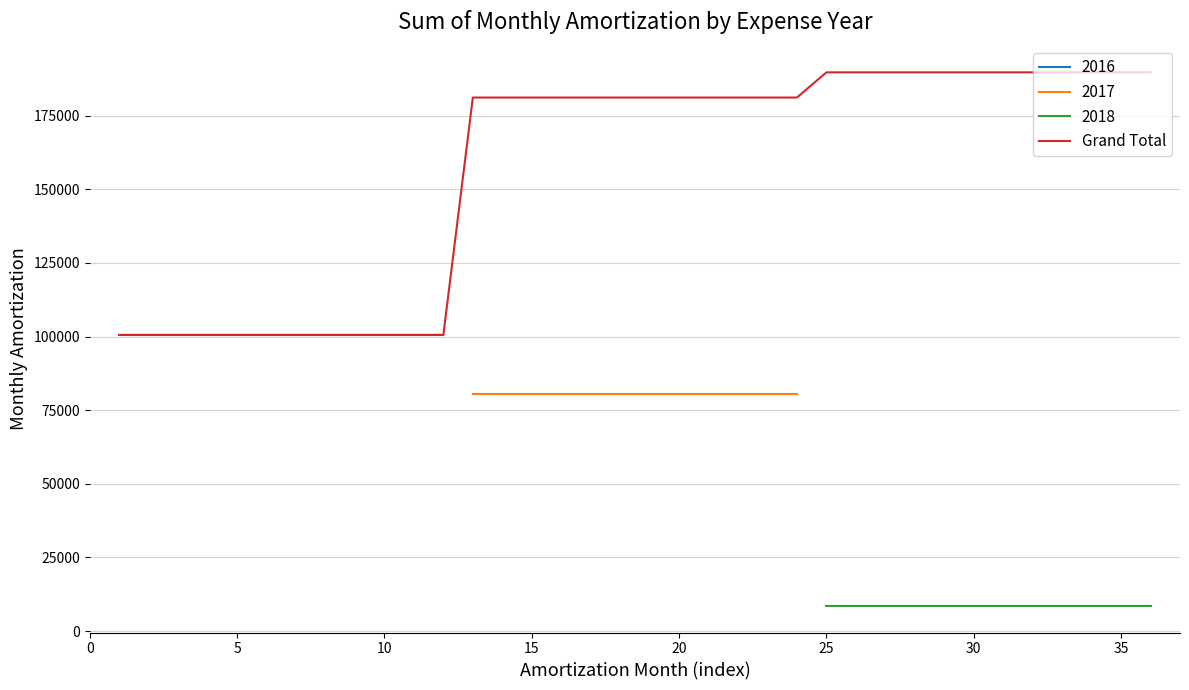

What is the lowest value of the Grand Total series?

100547